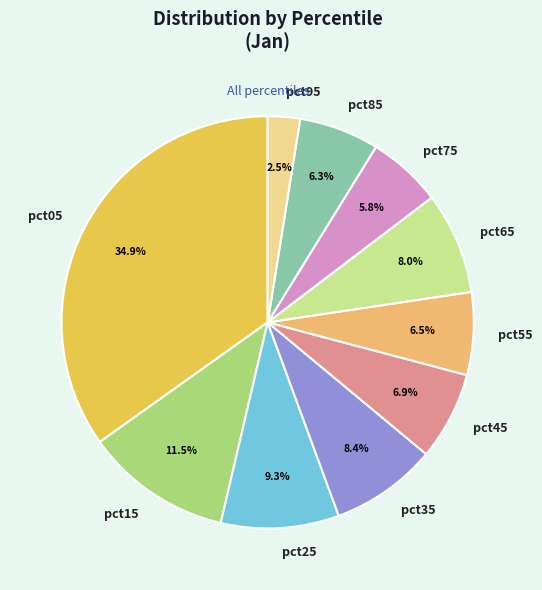

Which slice is the smallest?

pct95